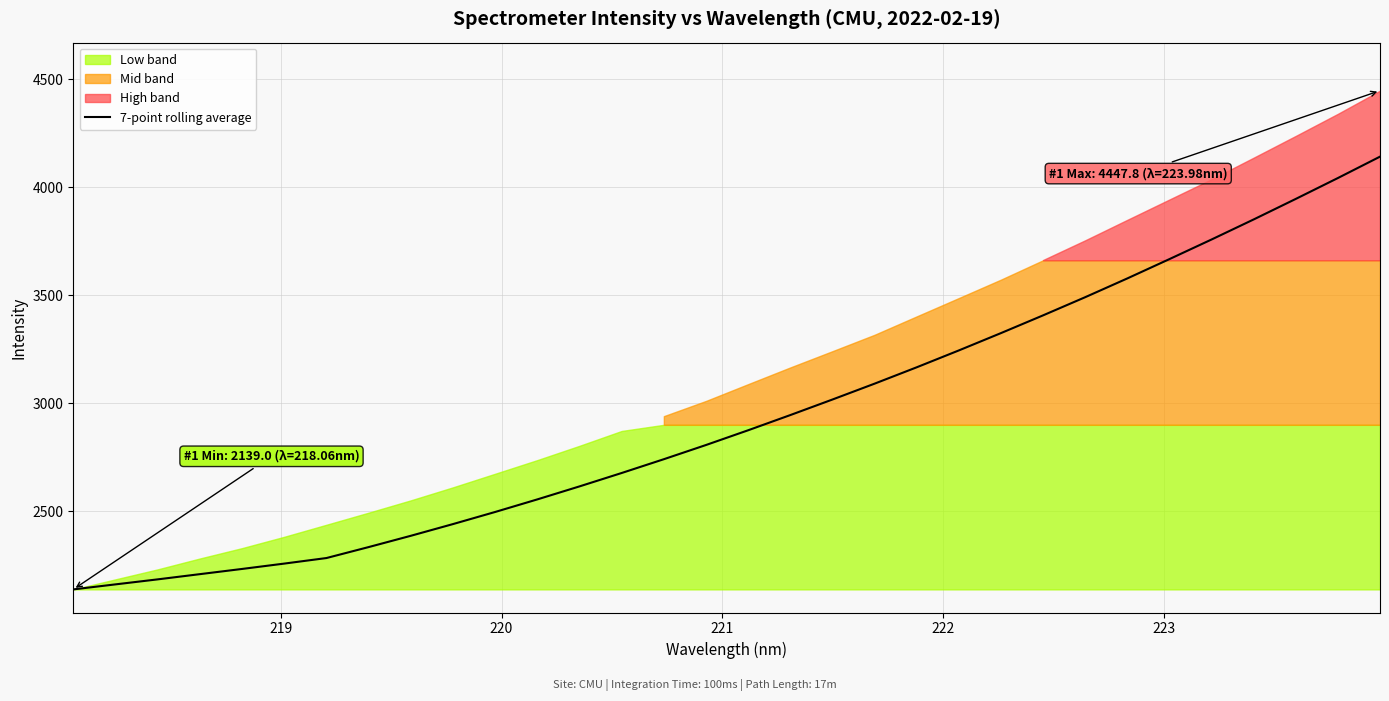

True or false: the data shows 4500.7 at 16.

False